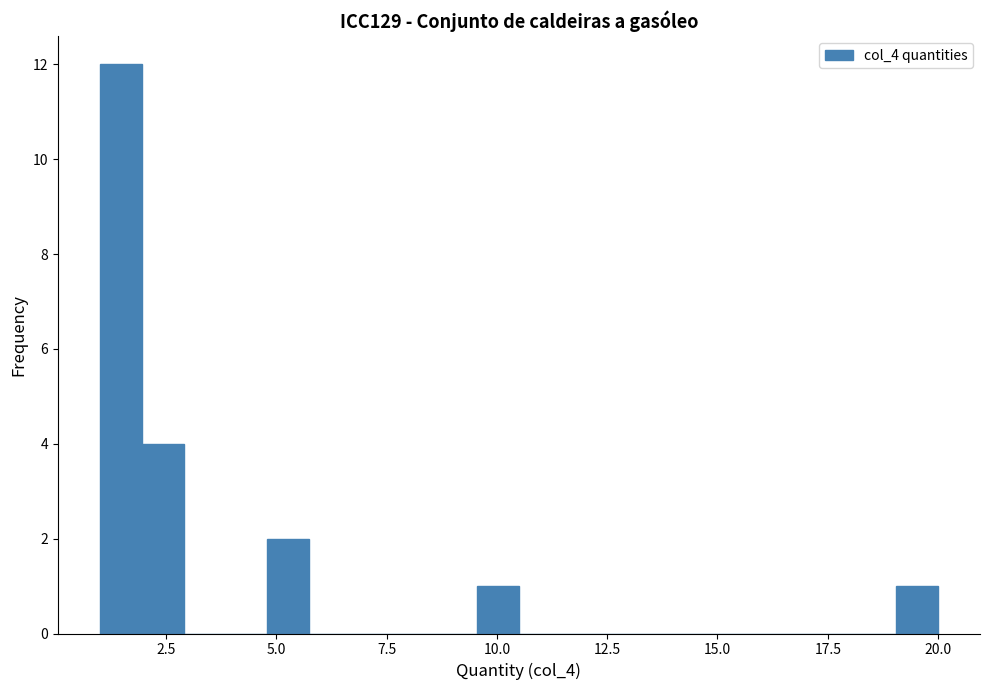

Read against the x-axis, roughly where is the centre of the tallest bar?

1.5